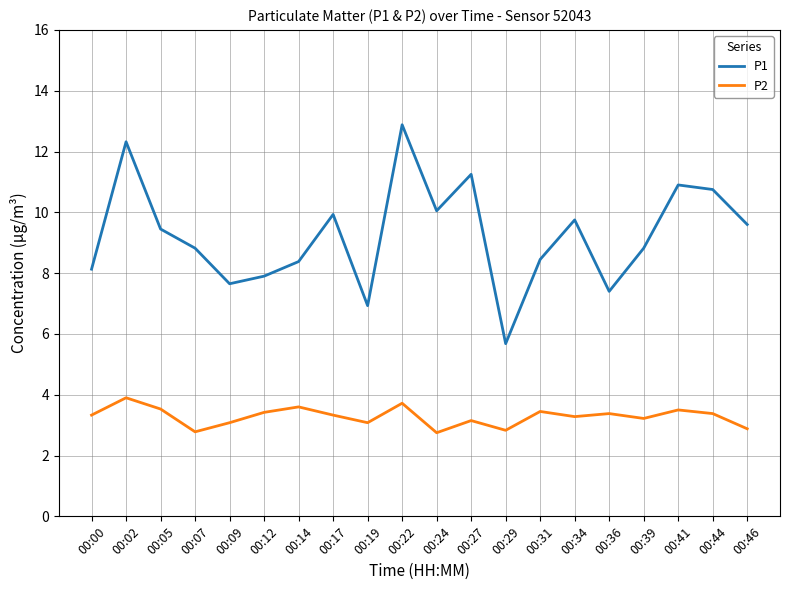

Does the chart display data point markers on the line(s)?

No